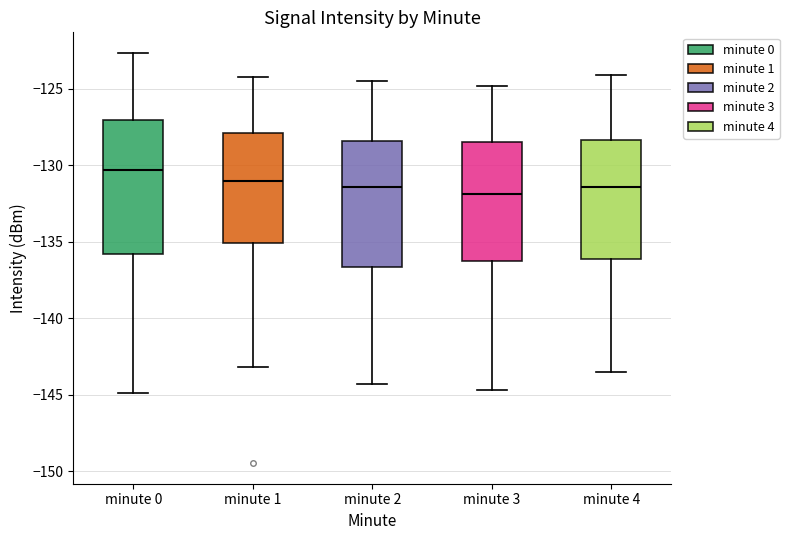

Reading left to right, transcribe this box plot: for each box, give where its median line is, the range the box spans, and where its two whiskers end, as read against the y-axis. The values are not printed on the chart, so give them approximately, as read against the axis.

minute 0: median -130.5, box -136.0 to -127.0, whiskers -145.0 to -122.5
minute 1: median -131.0, box -135.0 to -128.0, whiskers -143.0 to -124.5
minute 2: median -131.5, box -136.5 to -128.5, whiskers -144.5 to -124.5
minute 3: median -132.0, box -136.5 to -128.5, whiskers -144.5 to -125.0
minute 4: median -131.5, box -136.0 to -128.5, whiskers -143.5 to -124.0